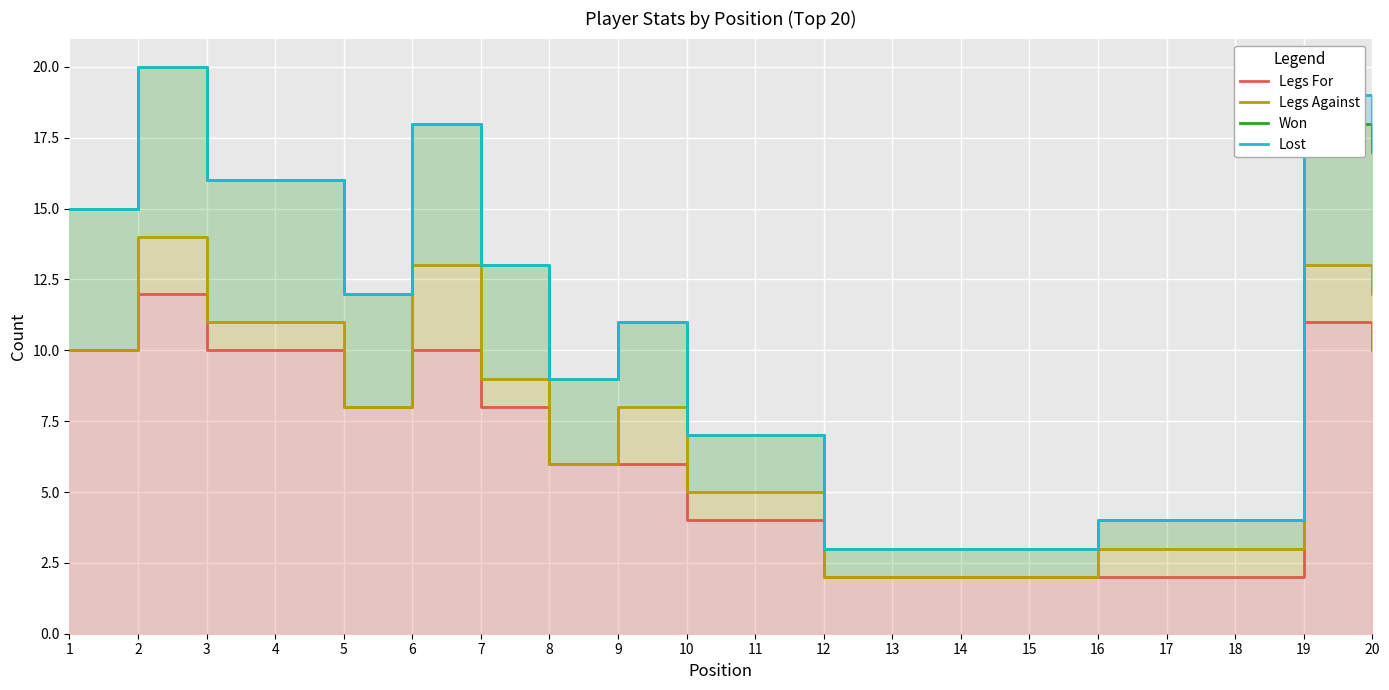

What is the sum of all Won values?

203